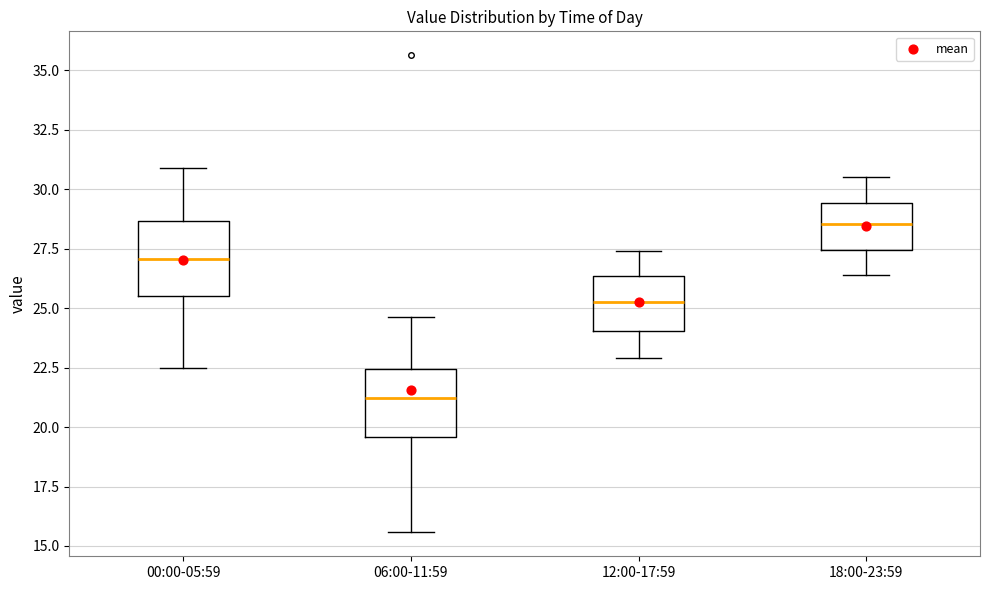

Where is the lower edge of the box for 12:00-17:59 on the y-axis? The values are not printed on the chart, so give them approximately, as read against the axis.

24.0